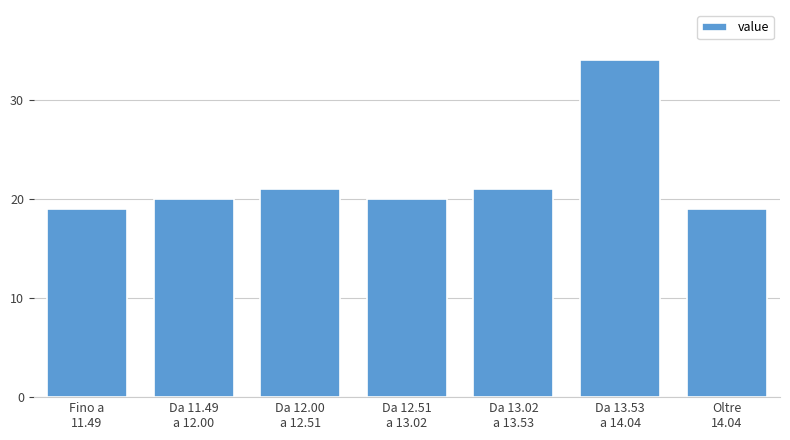

Reading left to right, transcribe all the data shown in this chart.

19	20	21	20	21	34	19